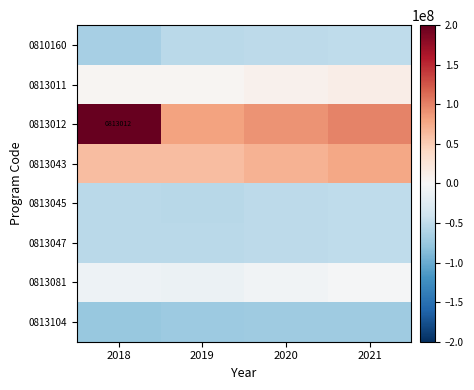

At which label does 0813081 first exceed -6855938?

2021